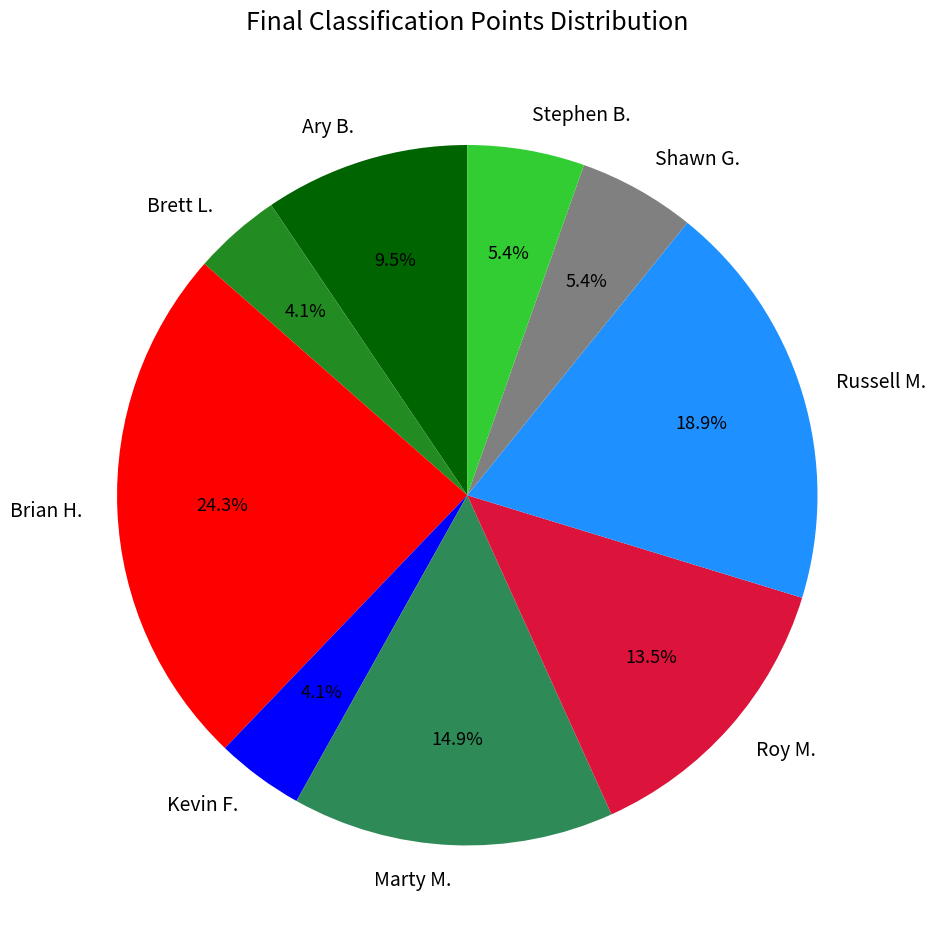

Count the number of slices in the pie.

9